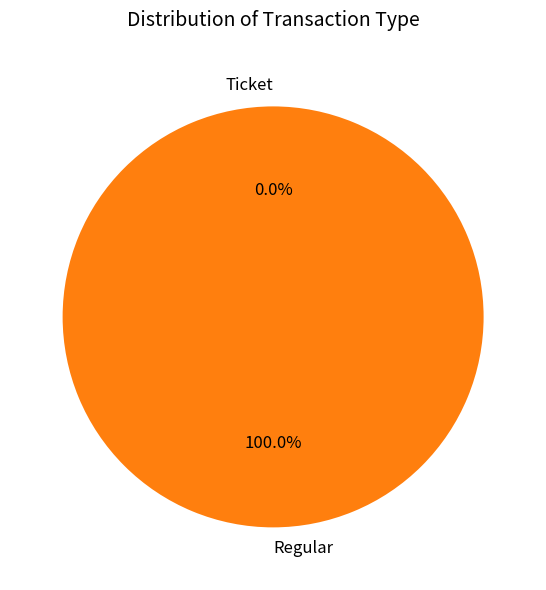

Which has a higher value, Ticket or Regular?

Regular